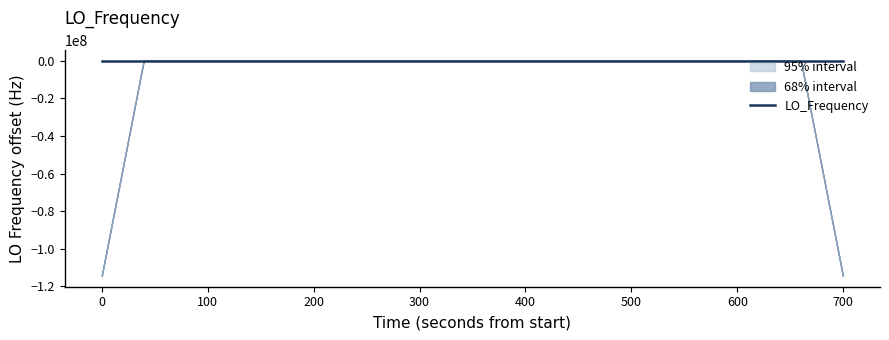

Is it true that the value at 14 is -1.3?

False